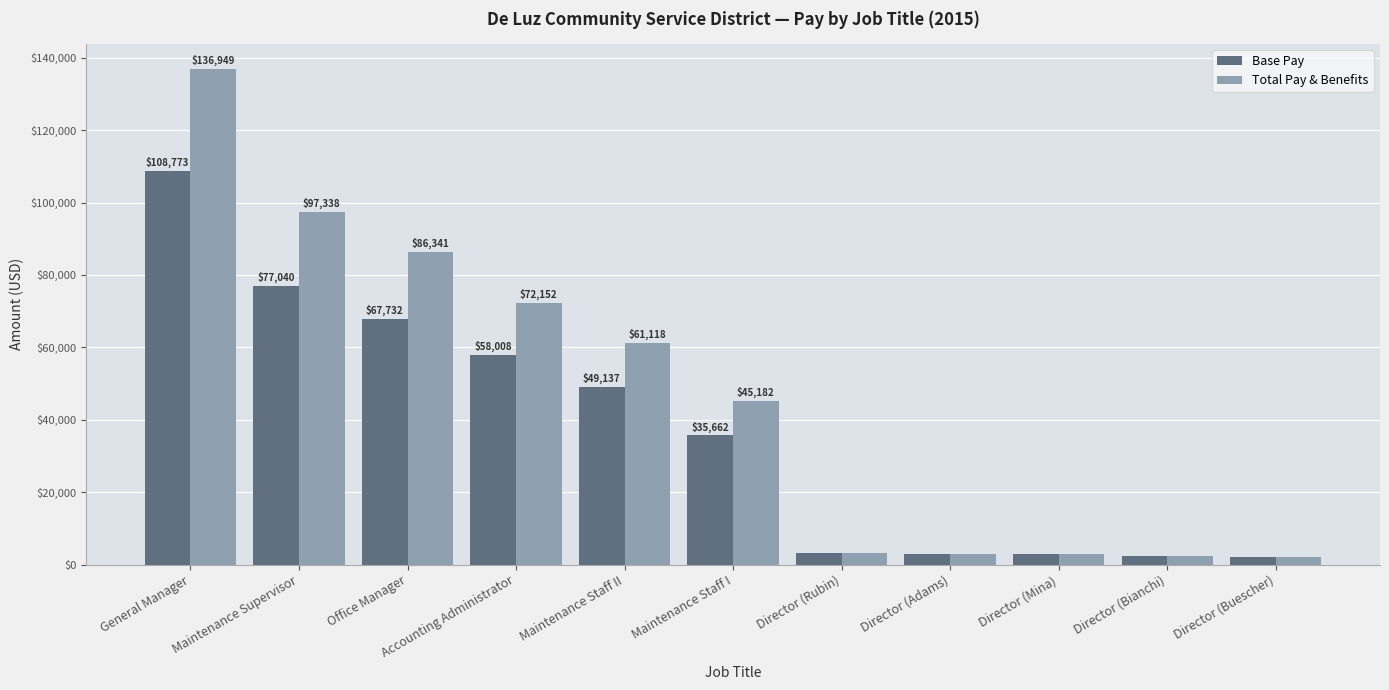

Rank the series by their maximum value, from highest to lowest.

Total Pay & Benefits, Base Pay